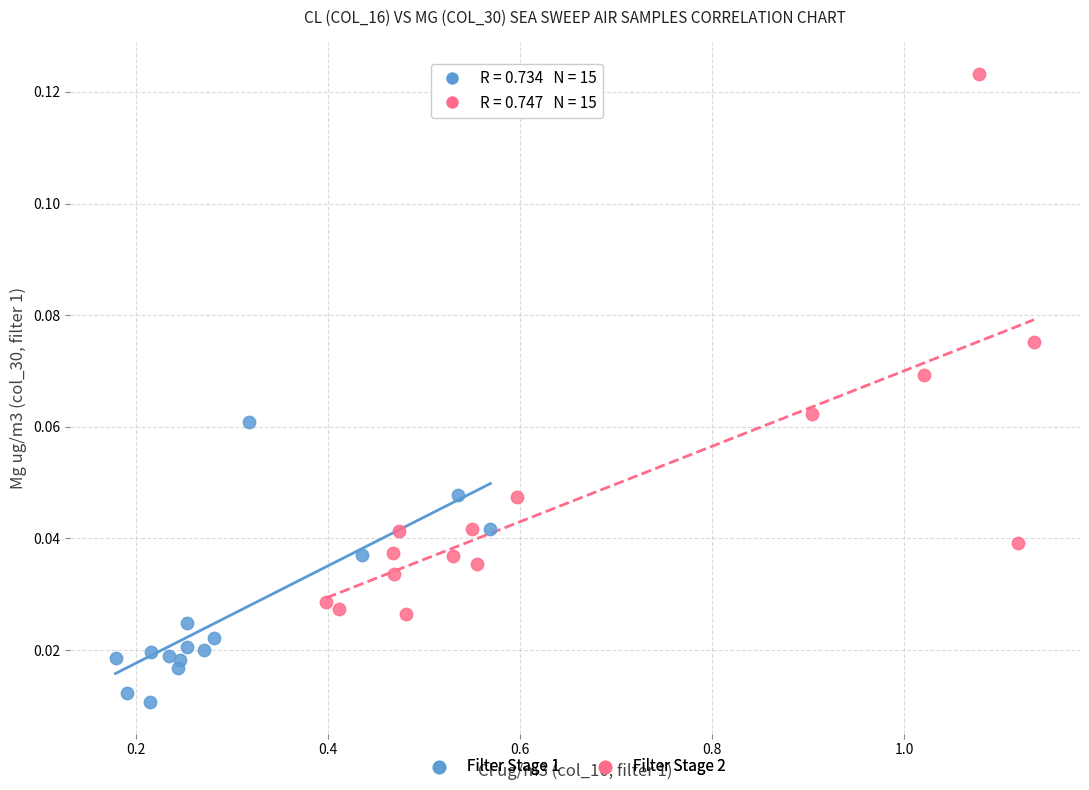

Which series reaches the minimum Y coordinate?

Filter Stage 1